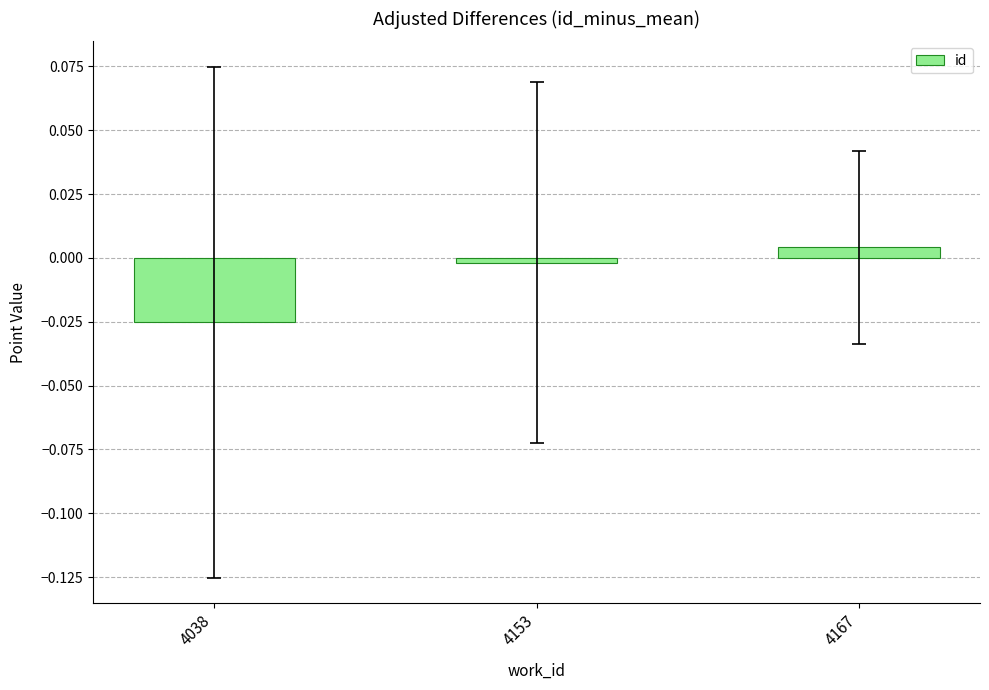

List the labels in order of value, largest first.

4167, 4153, 4038